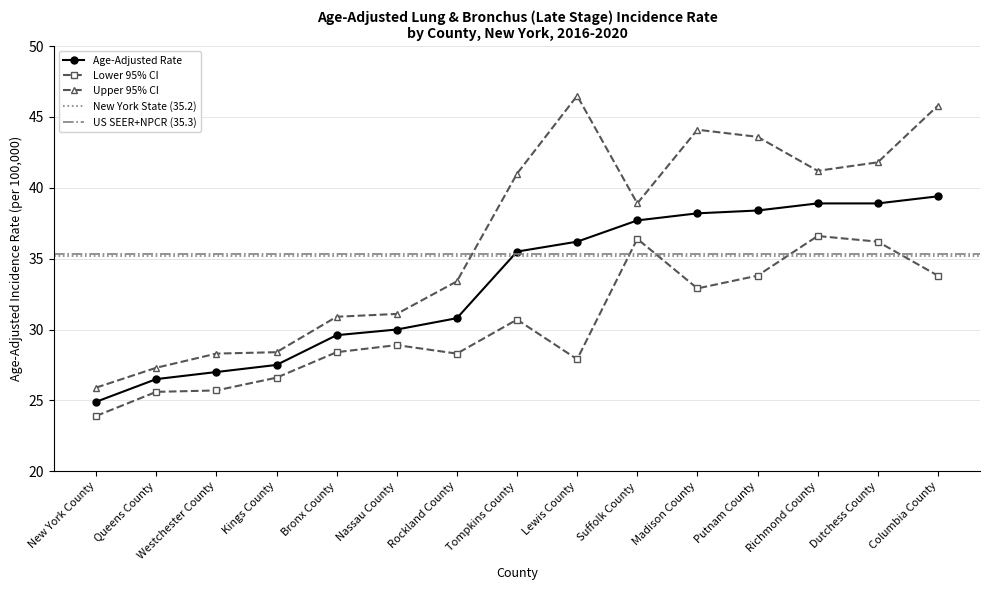

What is the value of the Lower 95% CI point at the 11th from the left?

32.9